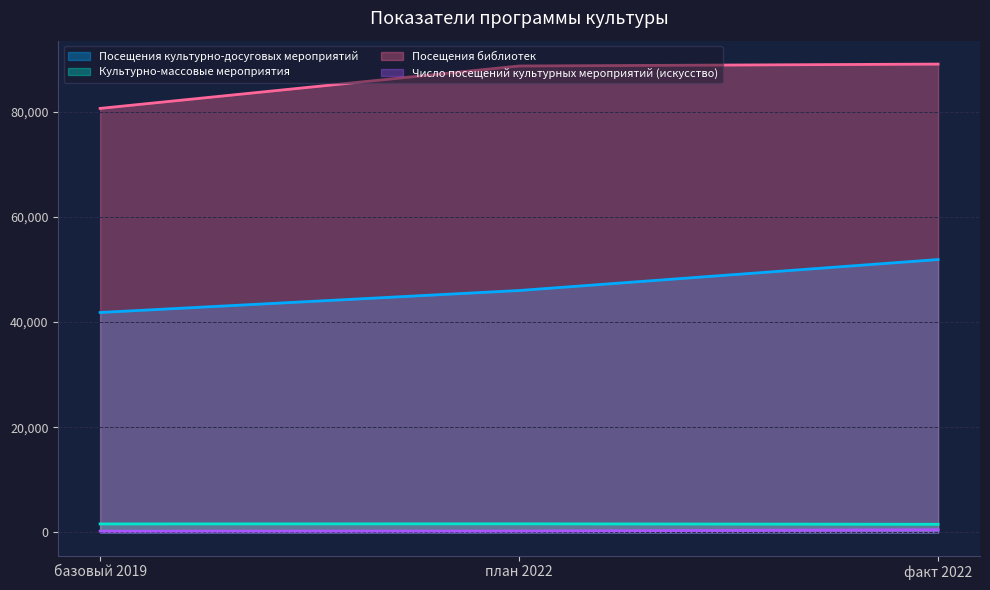

At how many categories does at least one series exceed 39185?

3